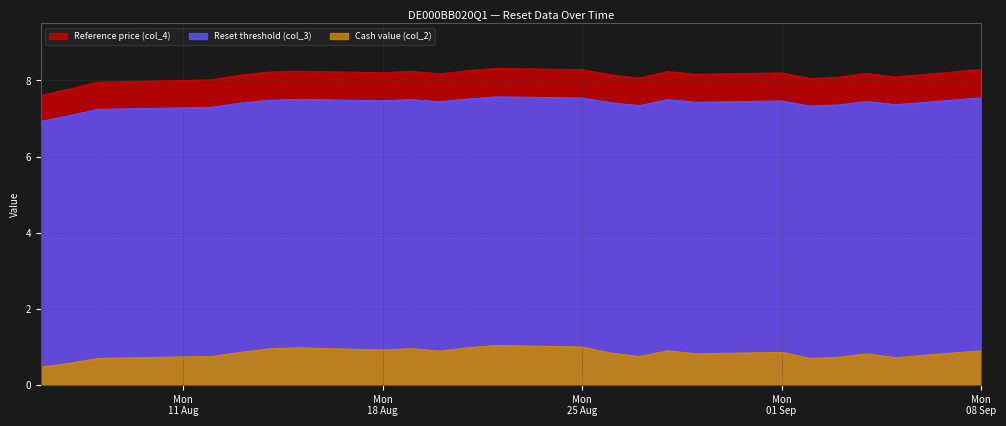

True or false: Cash value (col_2) and Reset threshold (col_3) cross at least once.

False